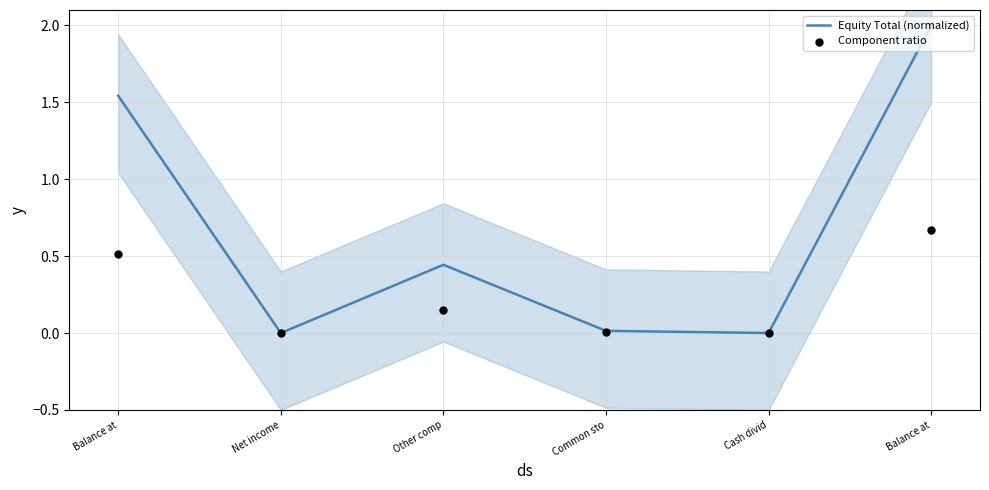

Which series has the widest spread of Y values?

Equity Total (normalized)